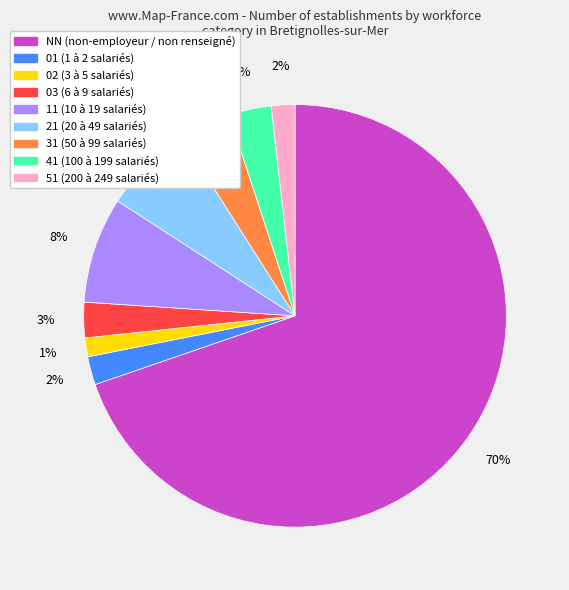

Count the number of slices in the pie.

9